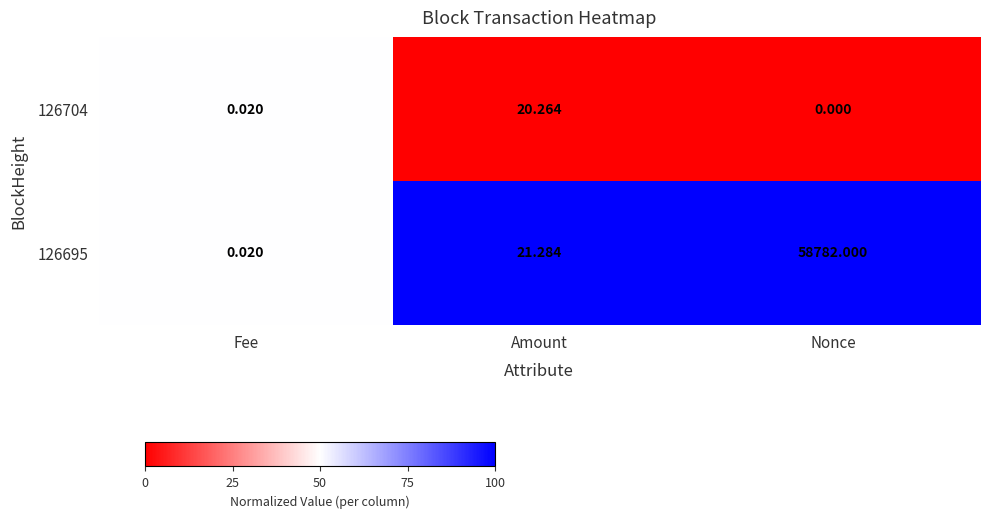

Which category has the highest value in the 126704 series?

Amount